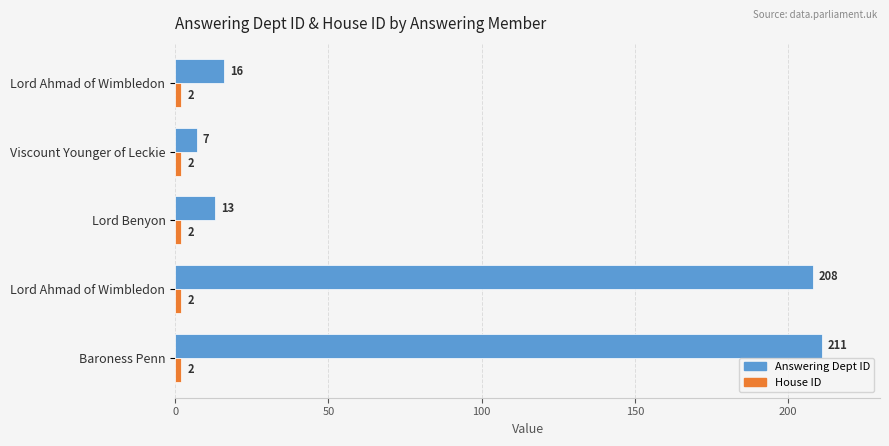

How many series are shown in this chart?

2